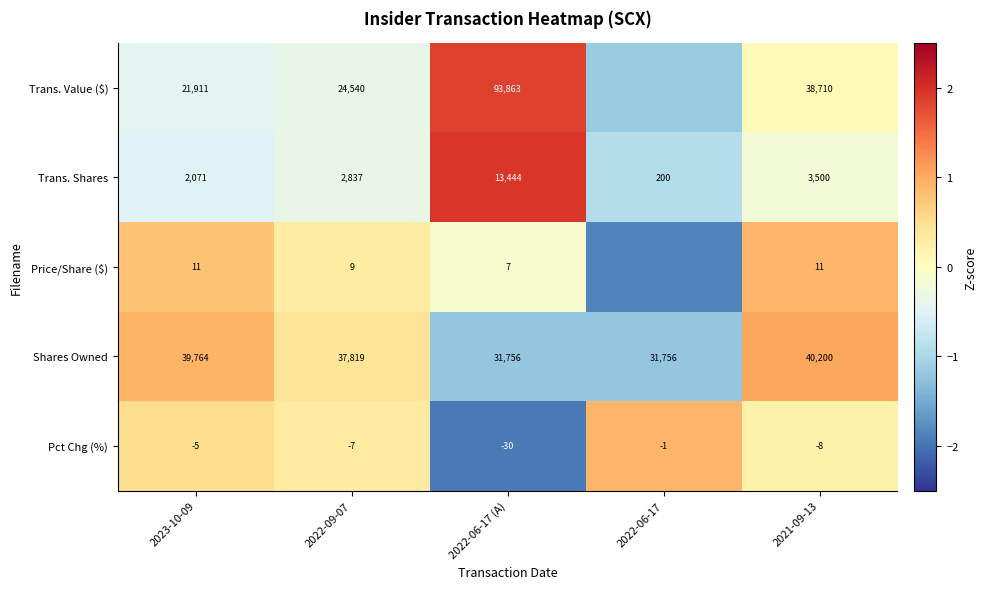

Which series changed the most between 2022-09-07 and 2022-06-17 (A)?

Trans. Value ($)